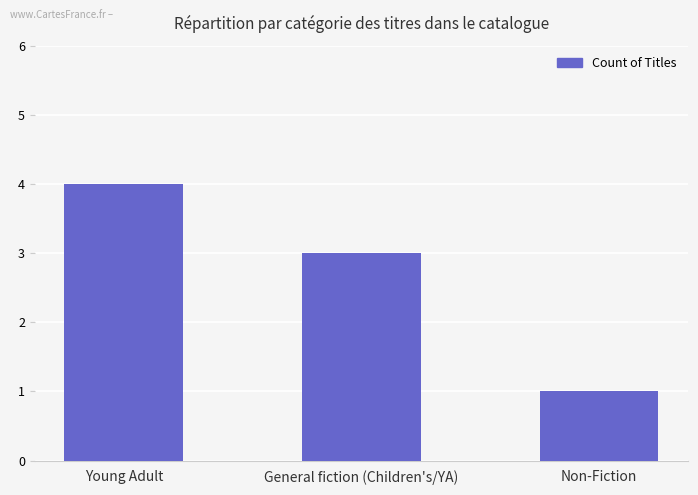

What is the label of the 2nd bar from the left?

General fiction (Children's/YA)